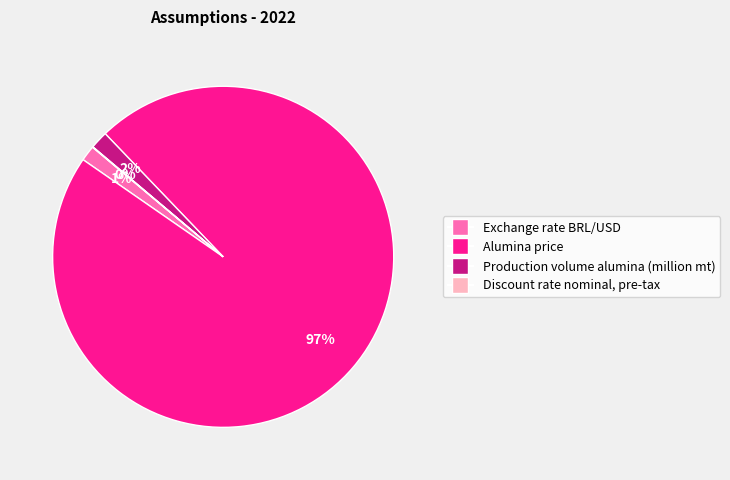

What is the largest slice in the pie chart?

Alumina price